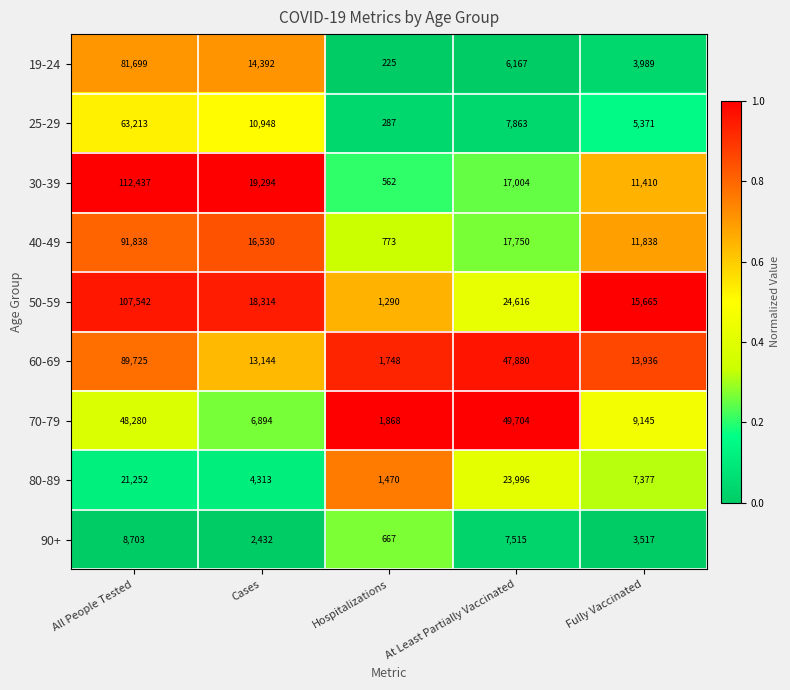

Is the value of 80-89 at All People Tested greater than the value of 40-49 at All People Tested?

No